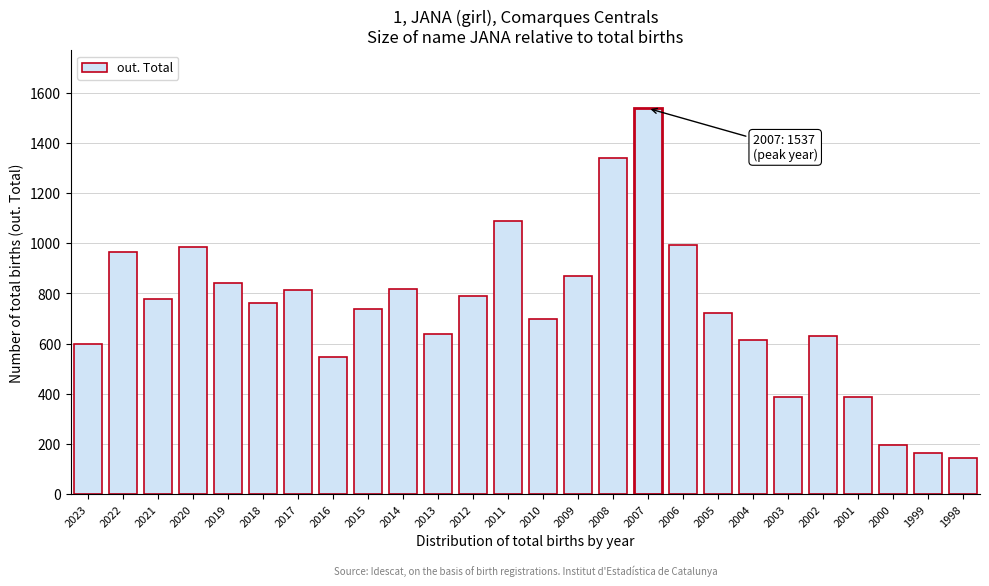

What is the value of the 2nd bar from the left?

963